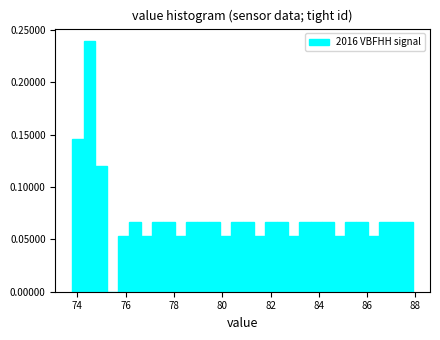

Read against the x-axis, roughly where is the centre of the tallest bar?

74.6